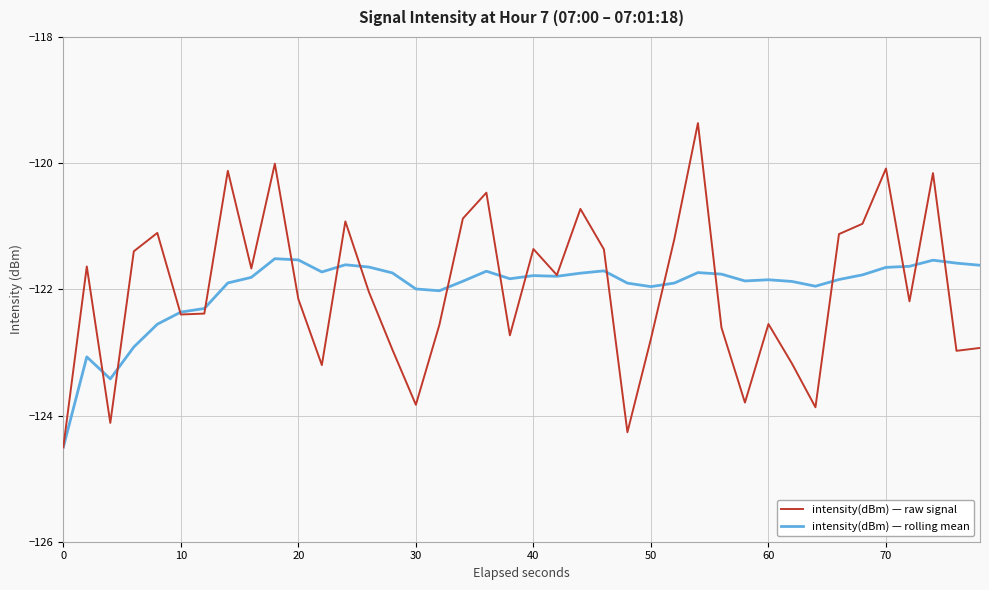

List the series in order of their peak value, highest first.

intensity(dBm) — raw signal, intensity(dBm) — rolling mean